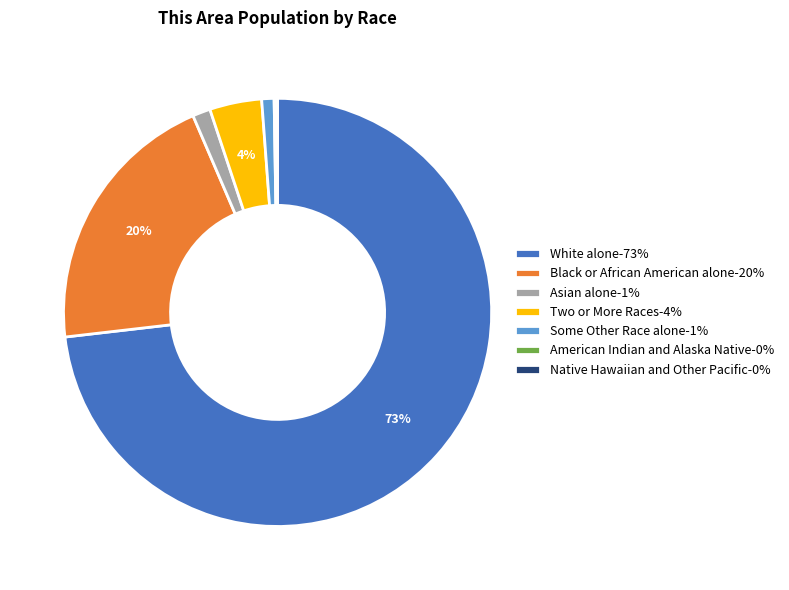

Combined, do Asian alone-1% and Black or African American alone-20% account for over 50%?

No